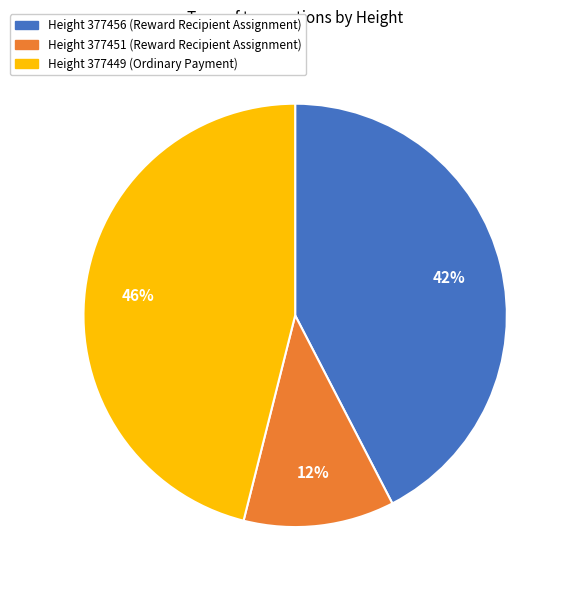

Rank the categories by value from highest to lowest.

Height 377449, Height 377456, Height 377451